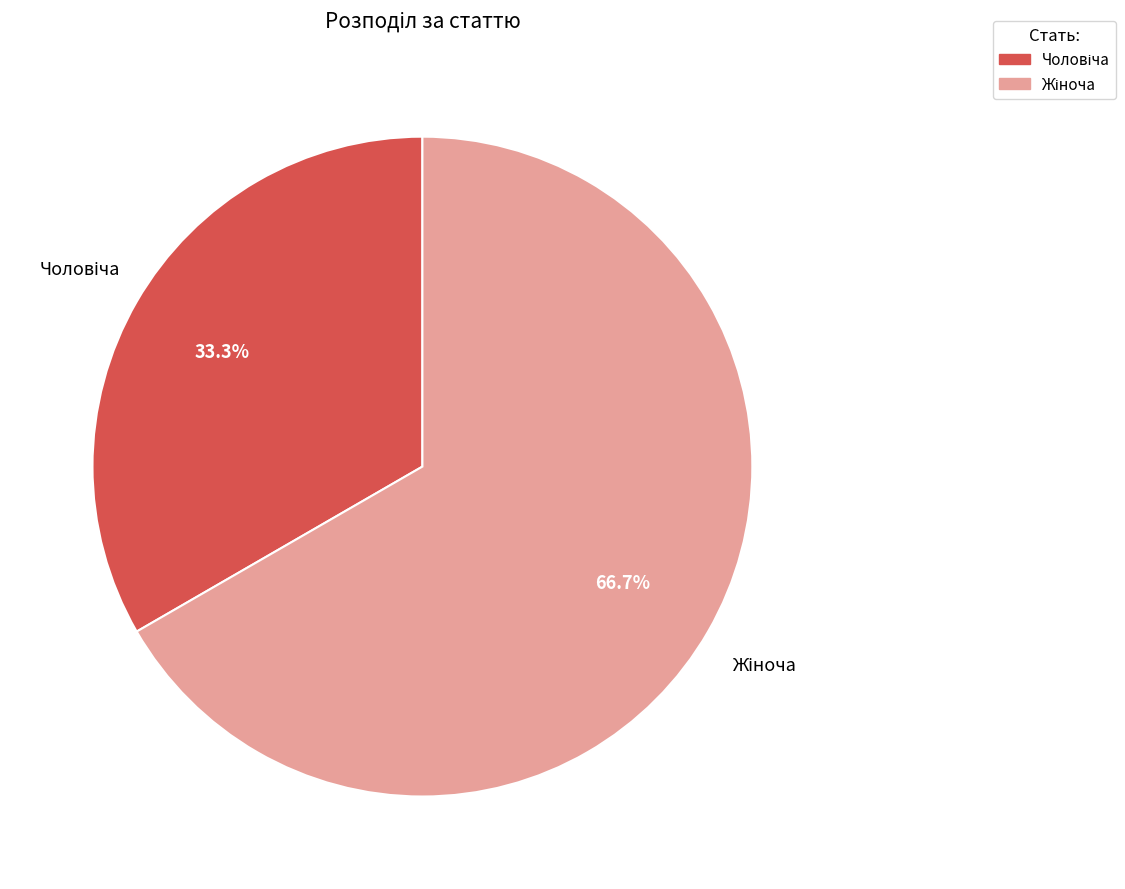

How many slices are in this pie chart?

2